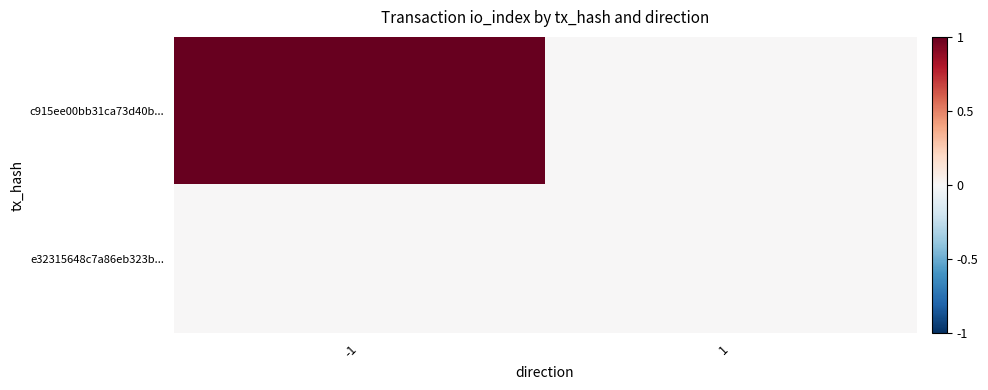

List the series in order of their peak value, highest first.

c915ee00bb31ca73d40b..., e32315648c7a86eb323b...